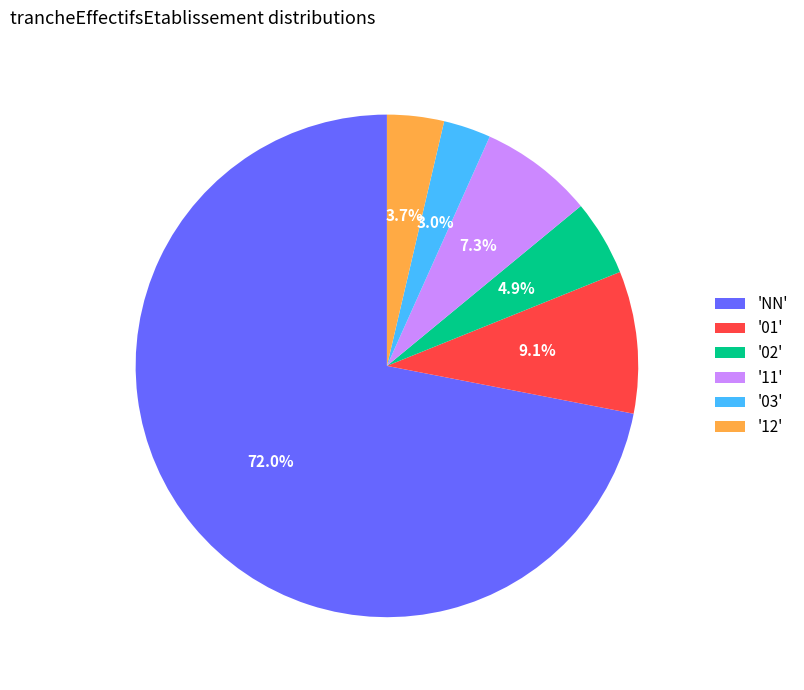

What percentage is NOT represented by '11'?

92.7%